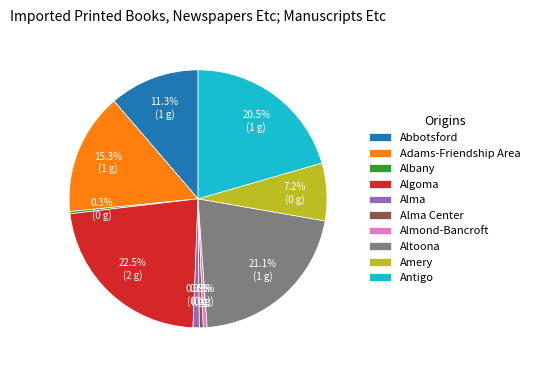

How many slices are in this pie chart?

10